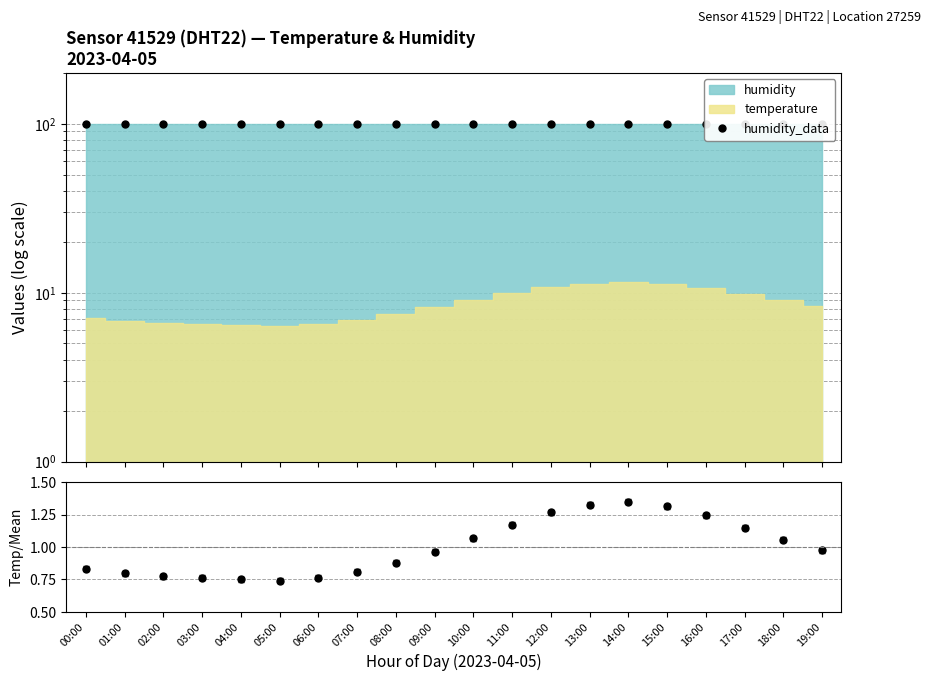

At which category does temp / mean_temp reach its first local peak?

14:00